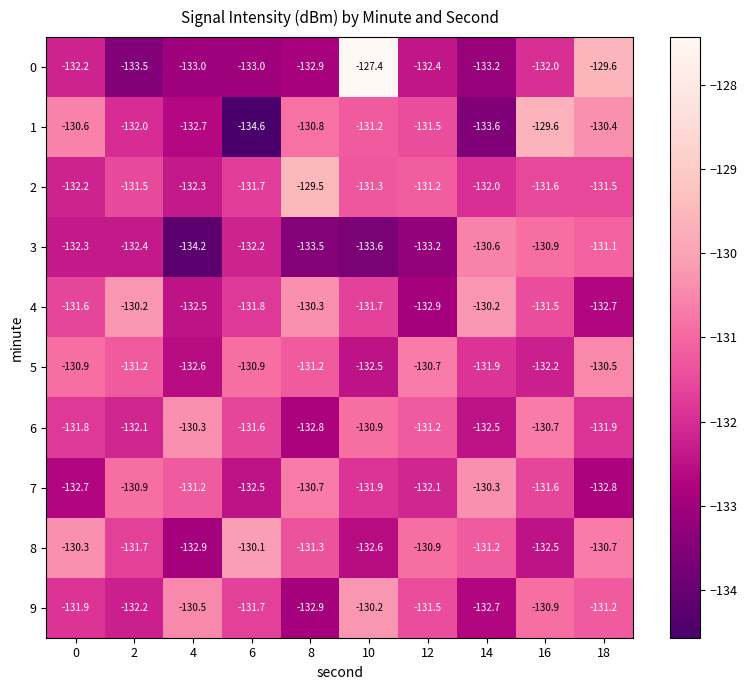

What is the approximate value of 3 at 8?

-133.5